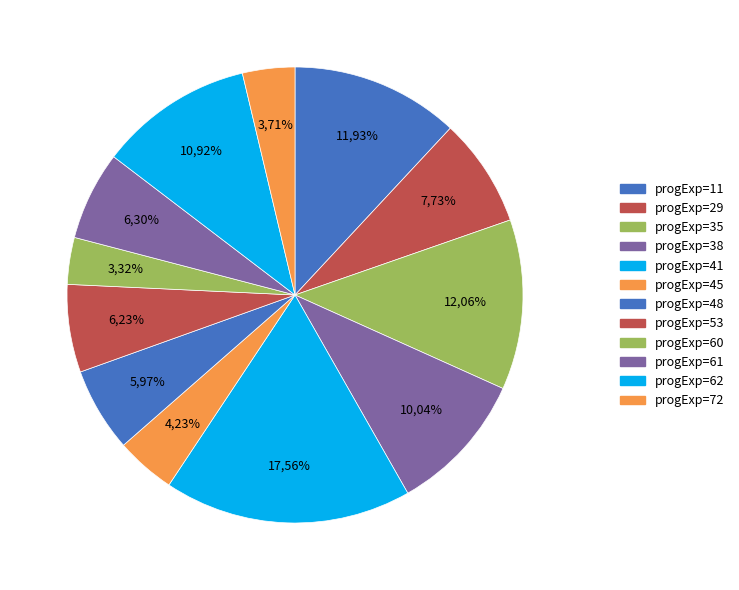

What is the ratio of the value at 45 to the value at 53?

0.7